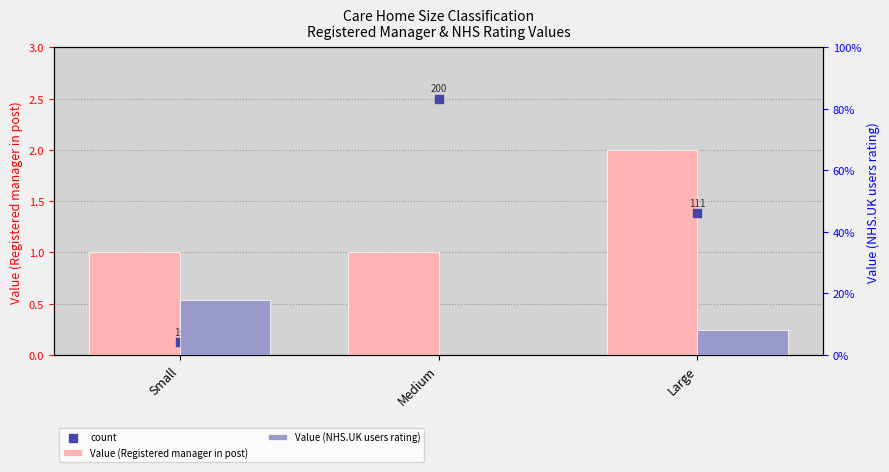

Which series has the largest Y range (max minus min)?

count